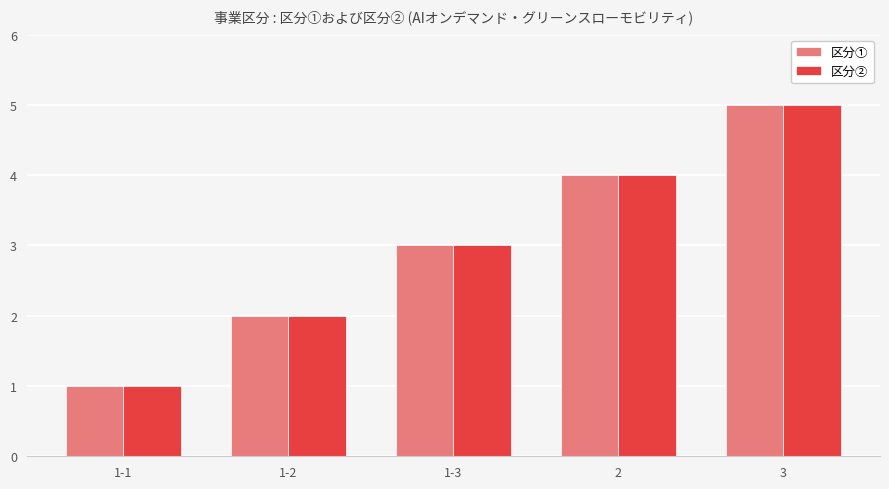

Reading left to right, extract all data points from this chart.

区分①: 1	2	3	4	5
区分②: 1	2	3	4	5